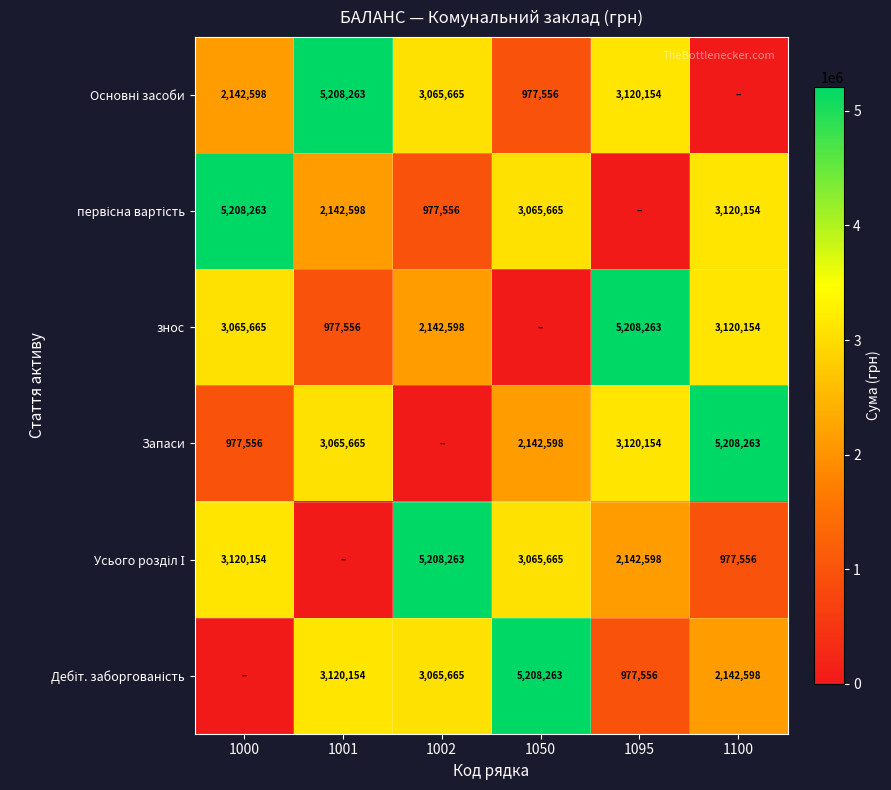

Is it true that Запаси equals 3131163 at 1050?

False